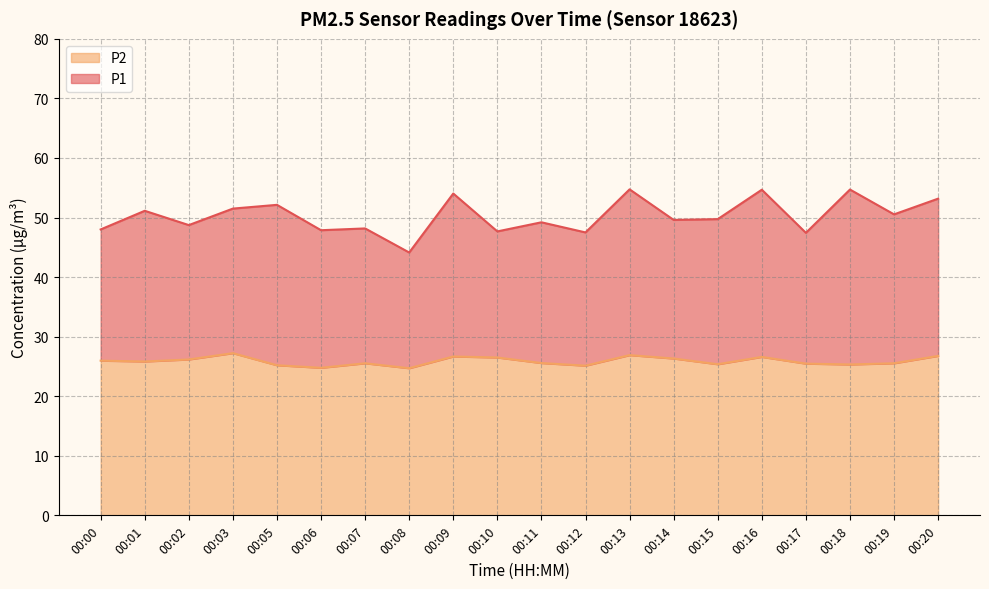

Reading left to right, transcribe all the data shown in this chart.

P1: 00:00=48.0	00:01=51.1	00:02=48.7	00:03=51.5	00:05=52.1	00:06=47.9	00:07=48.2	00:08=44.1	00:09=54.0	00:10=47.7	00:11=49.2	00:12=47.5	00:13=54.7	00:14=49.6	00:15=49.7	00:16=54.7	00:17=47.4	00:18=54.7	00:19=50.5	00:20=53.2
P2: 00:00=26.0	00:01=25.8	00:02=26.2	00:03=27.2	00:05=25.2	00:06=24.8	00:07=25.5	00:08=24.7	00:09=26.7	00:10=26.5	00:11=25.6	00:12=25.1	00:13=26.9	00:14=26.3	00:15=25.4	00:16=26.6	00:17=25.5	00:18=25.3	00:19=25.5	00:20=26.8